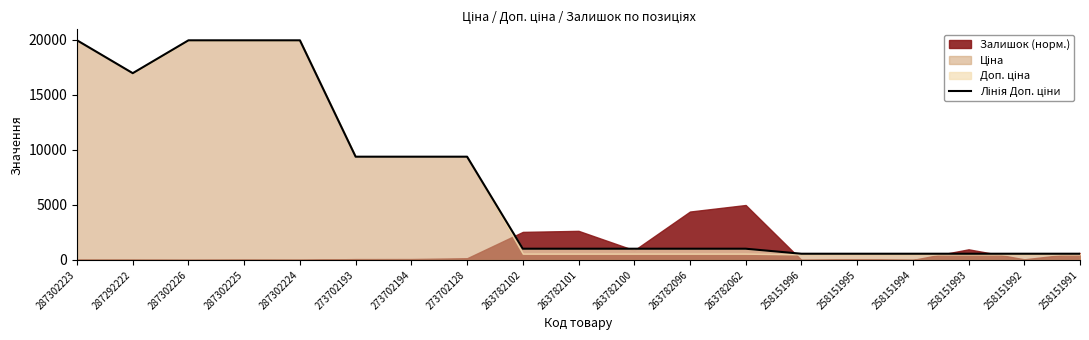

Which has a higher value, 258151996 or 263782101?

263782101